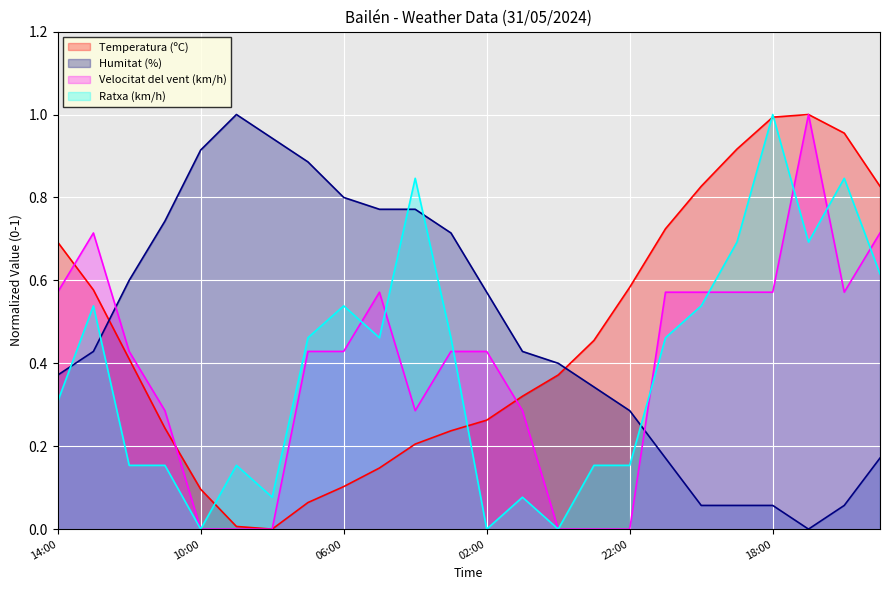

What is the highest value of the Humitat (%) series?

1.0